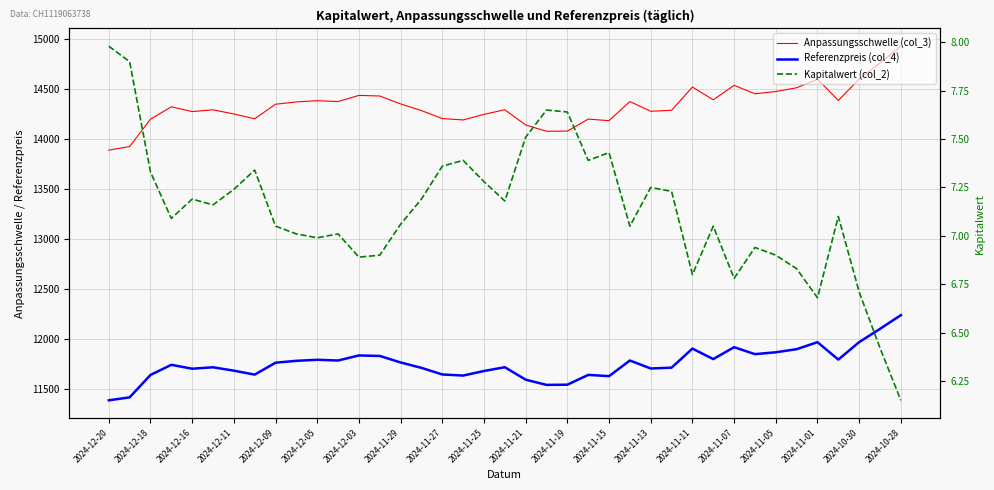

Is it true that Kapitalwert (col_2) equals 10.0 at 33?

False